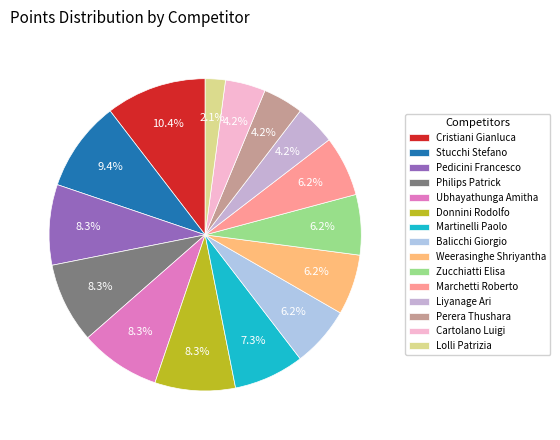

To the nearest percent, what percentage of the pie is Balicchi Giorgio?

6%